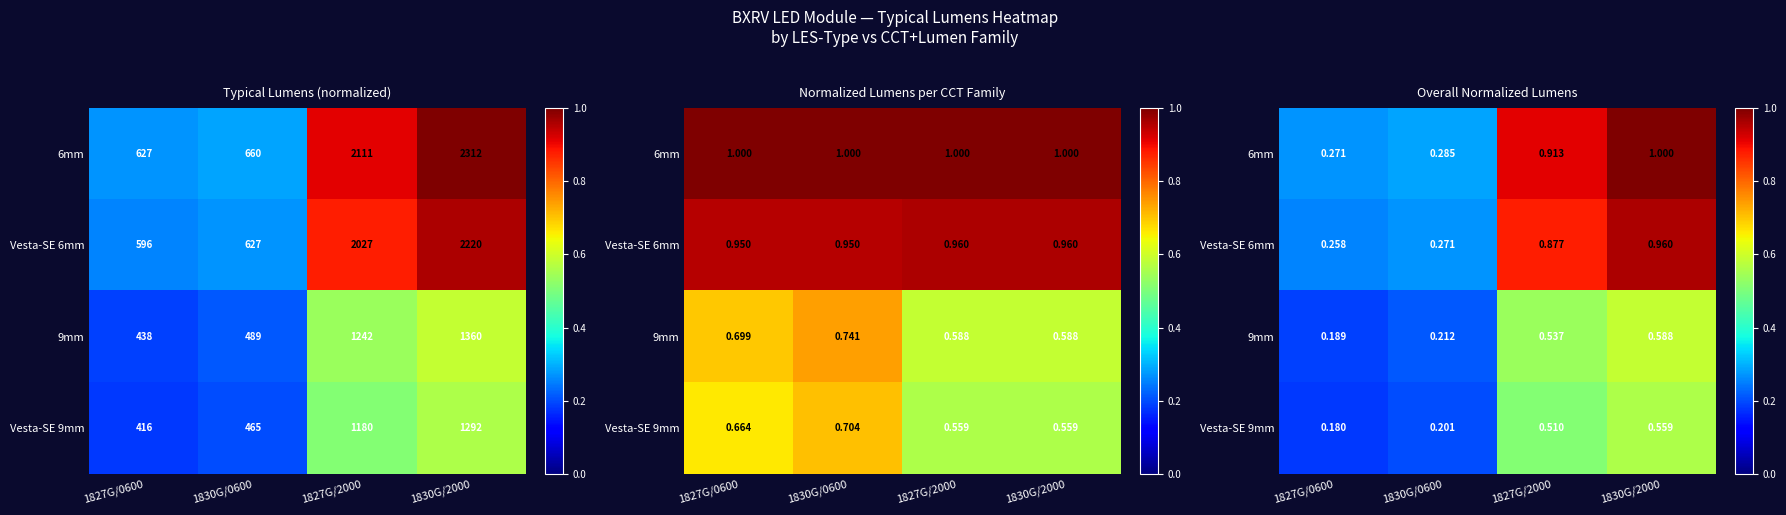

The value of Vesta-SE 9mm at 1827G/2000 is 0.2. True or false?

False